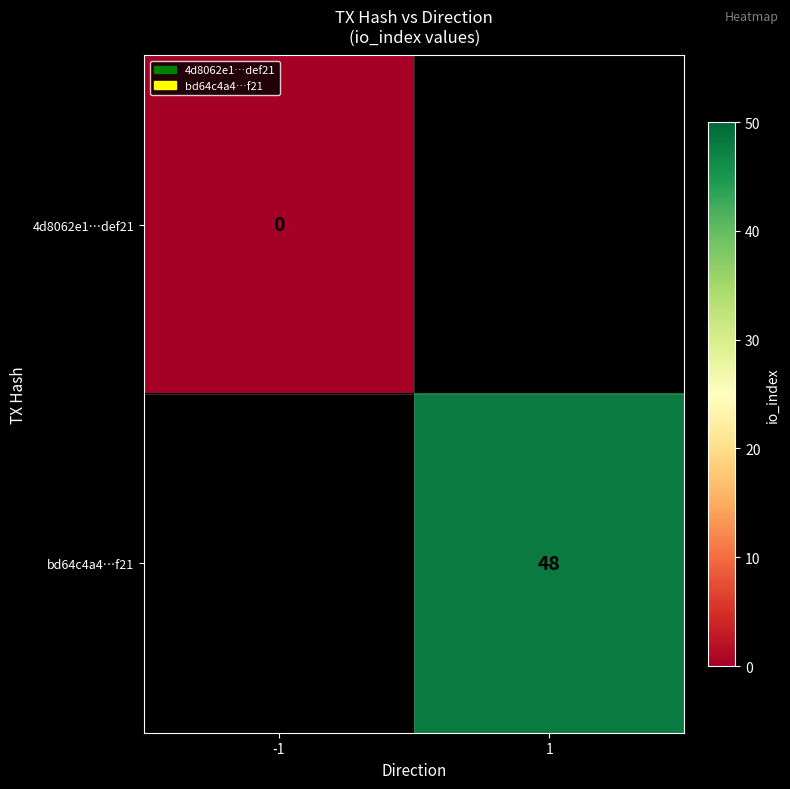

The value of bd64c4a4…f21 at 1 is 77. True or false?

False